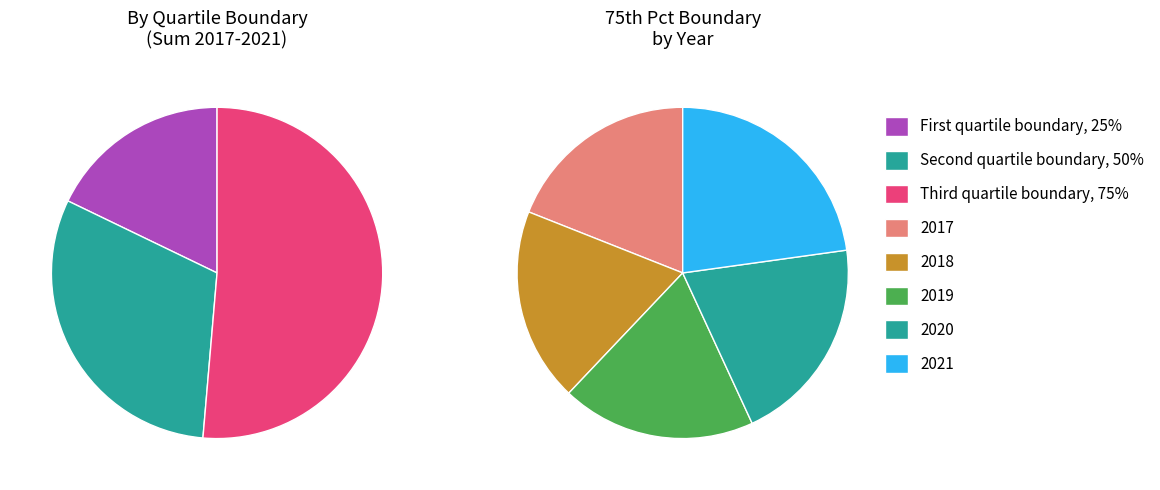

Is it true that 2017 is 13% of the pie?

False